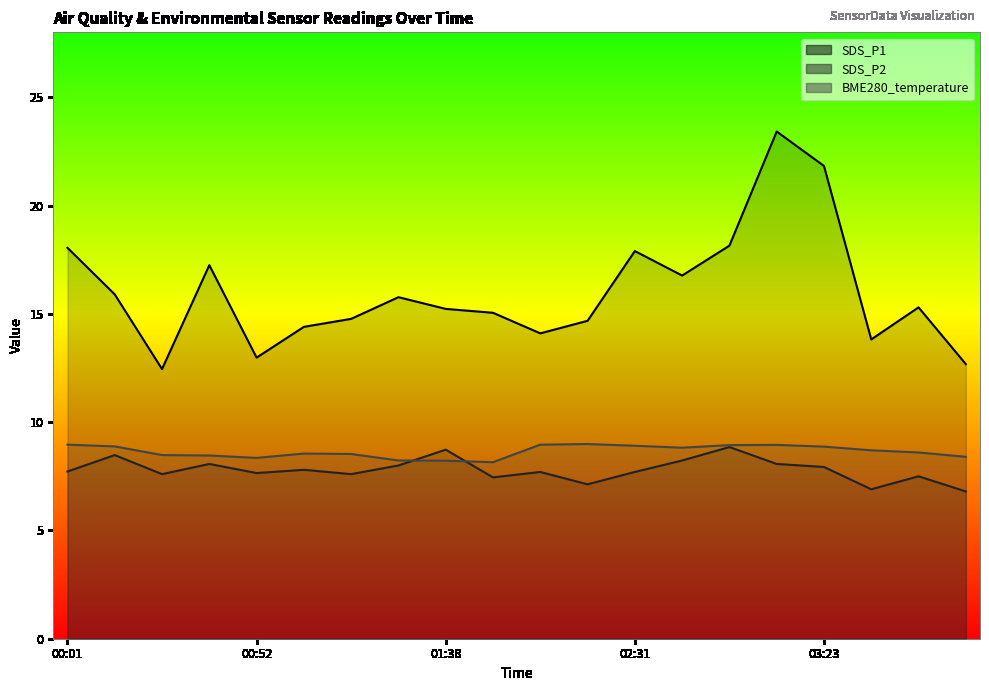

What is the value of the BME280_temperature point at the 4th from the left?

8.5